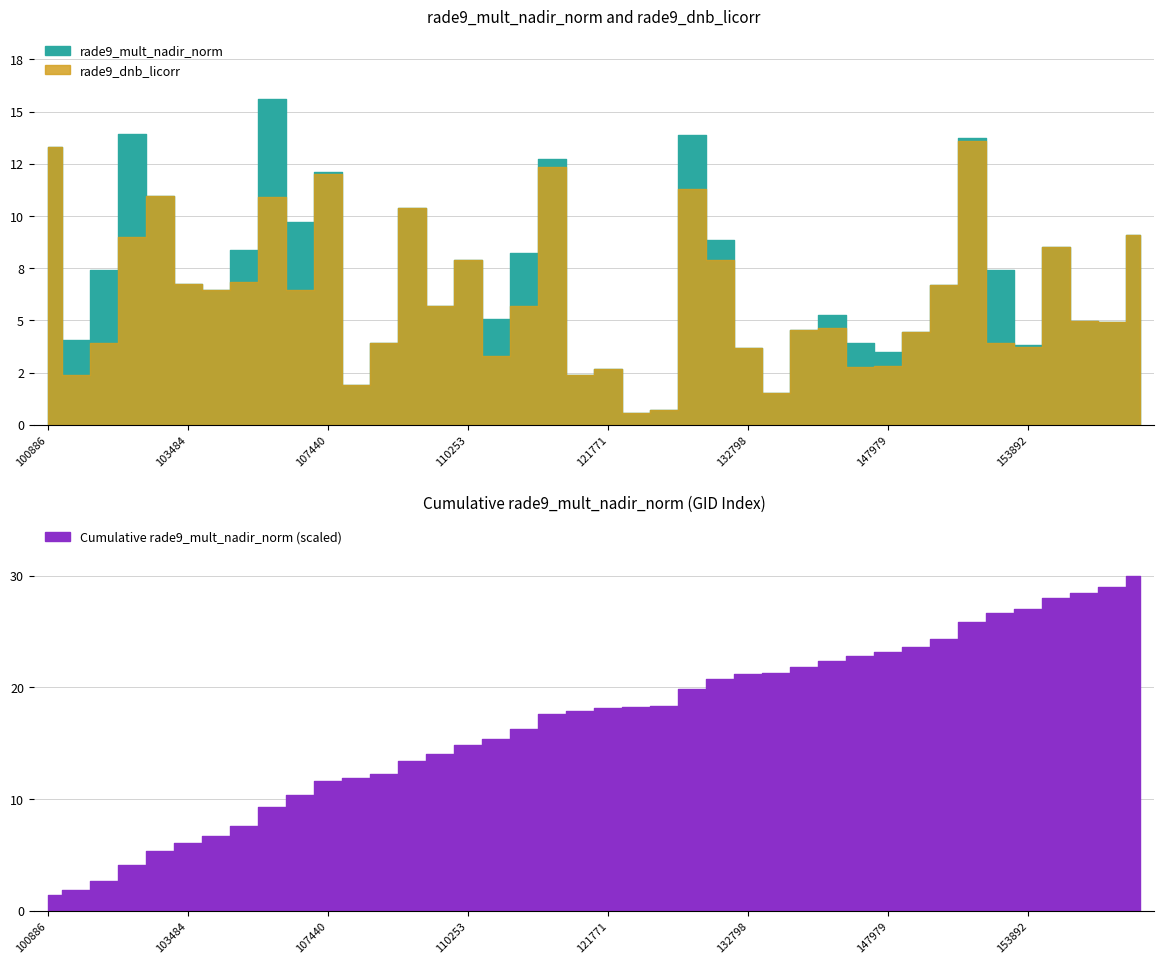

At which category does rade9_dnb_licorr reach its first local valley?

101395